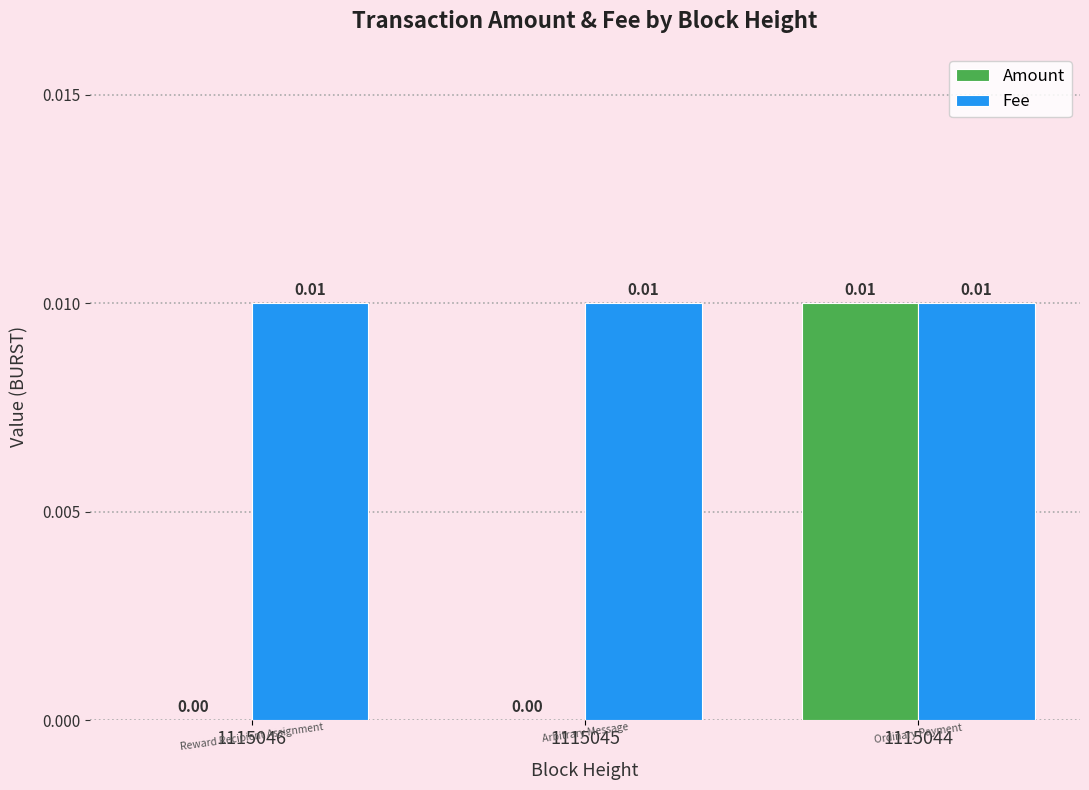

Which series changed the most between 1115046 and 1115044?

Amount